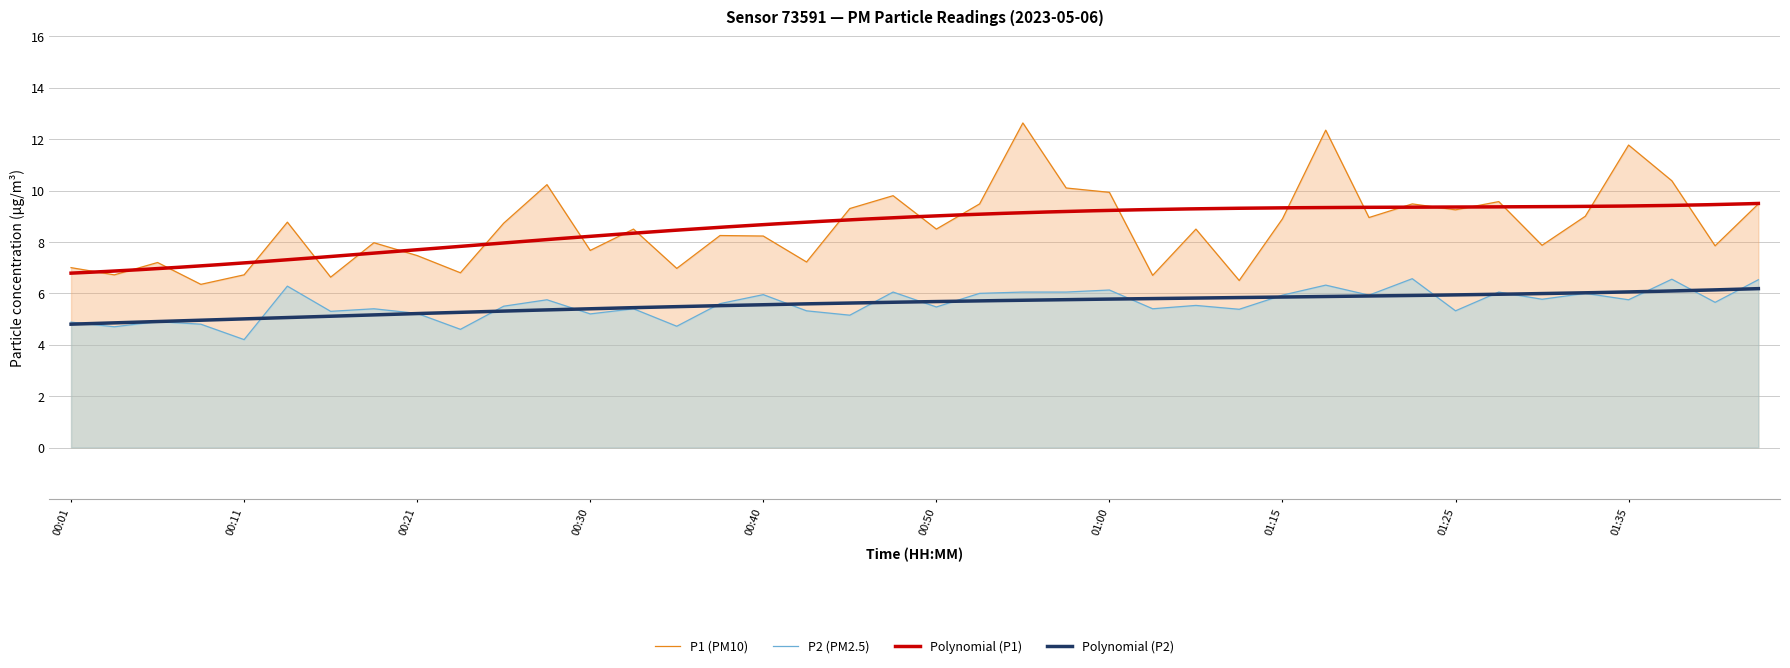

Which has a higher value, 01:18 or 00:30?

01:18